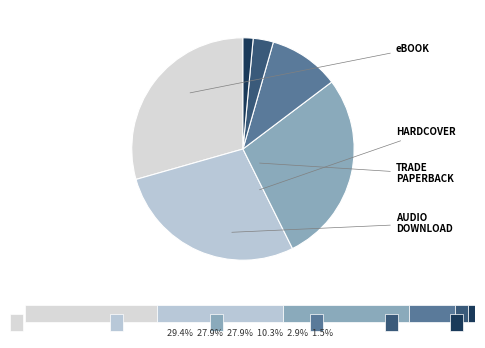

How many slices are in this pie chart?

6